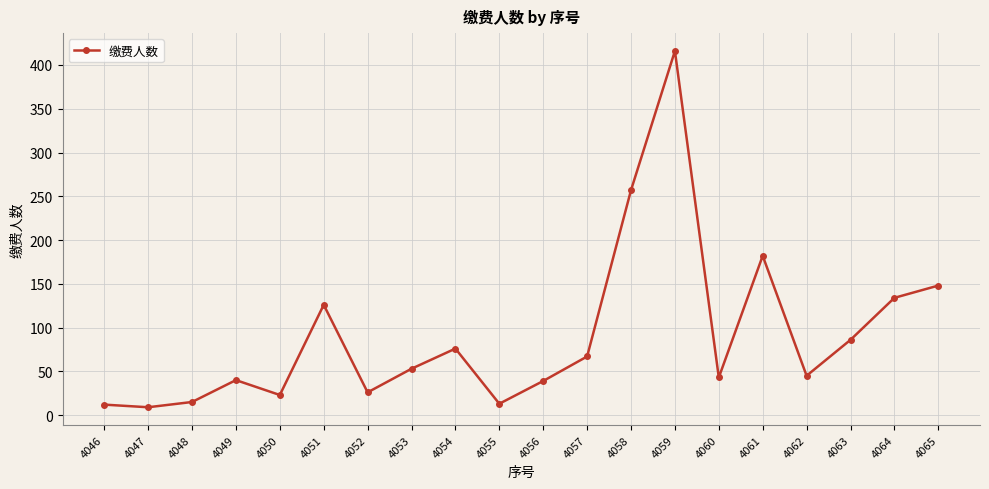

What is the greatest value displayed?

416